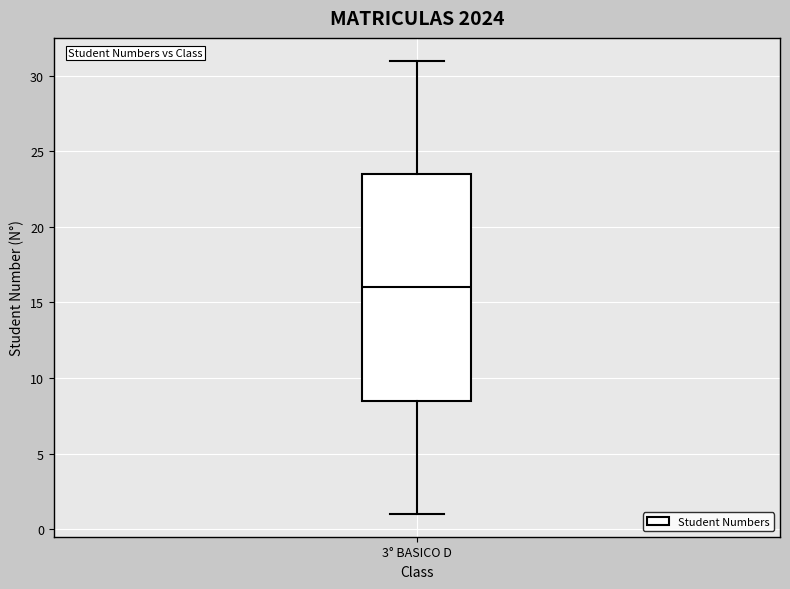

Where does the lower whisker of the box for 3° BASICO D end on the y-axis? The values are not printed on the chart, so give them approximately, as read against the axis.

1.0